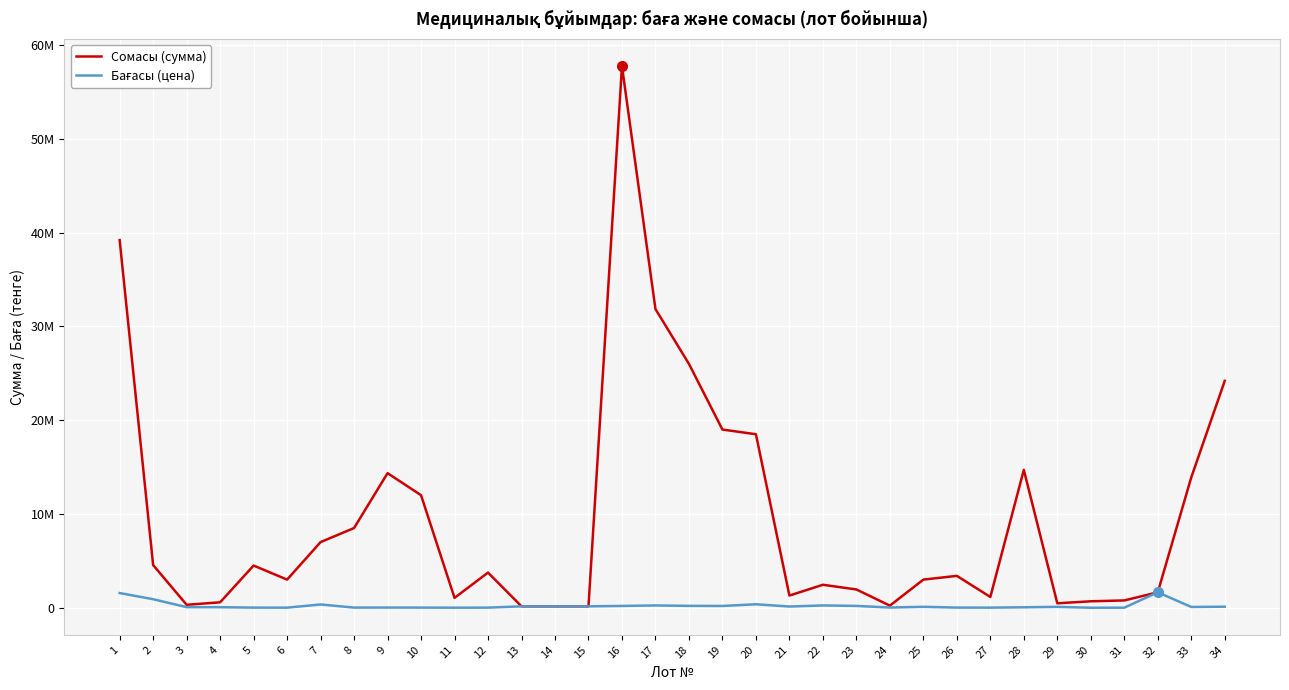

Does the chart display data point markers on the line(s)?

No